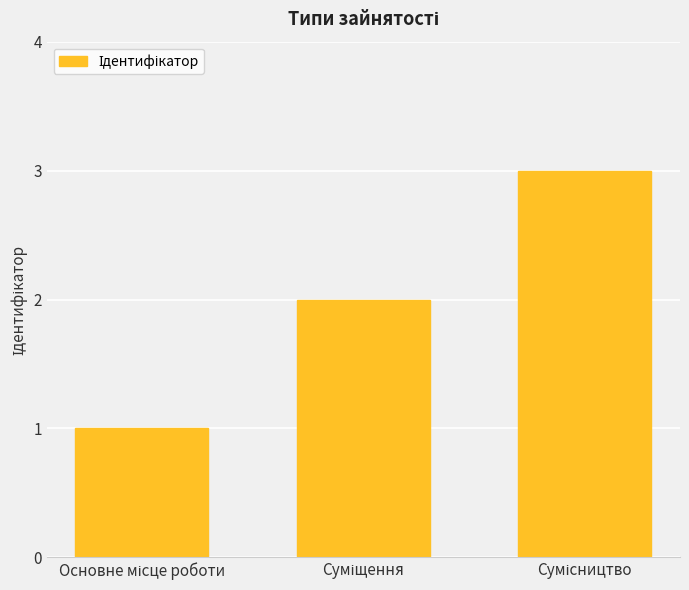

Count the number of data series in this chart.

1